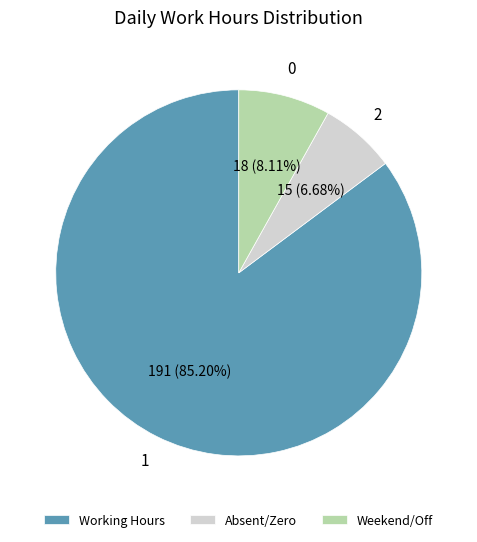

What is the largest slice in the pie chart?

Working Hours